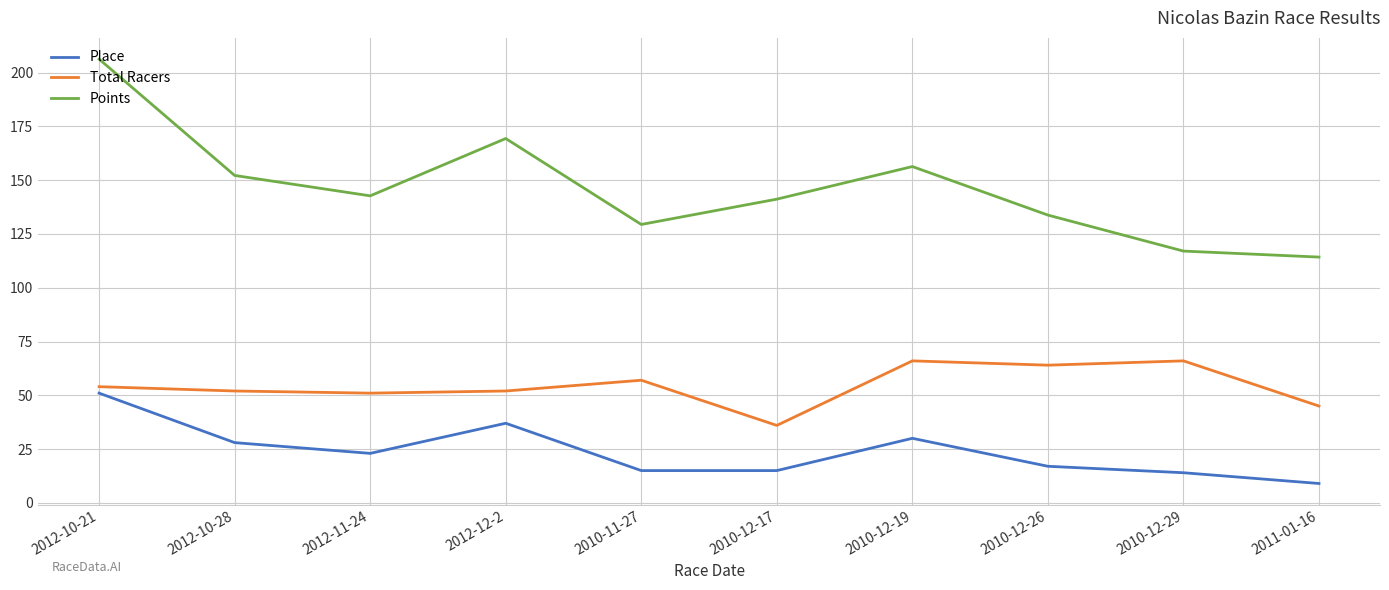

What position from the left is 2010-12-19?

7